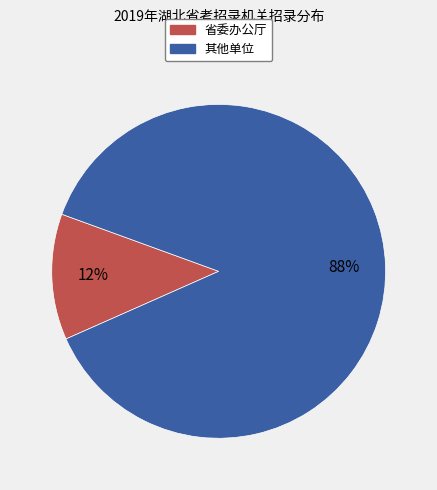

Does any single category account for the majority?

Yes